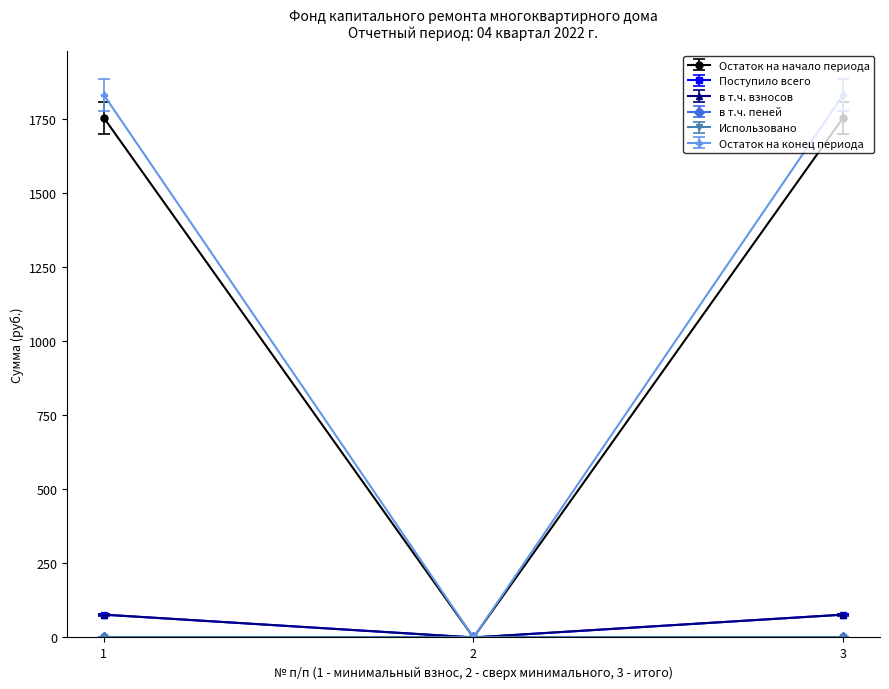

At how many categories does at least one series exceed 1012?

2